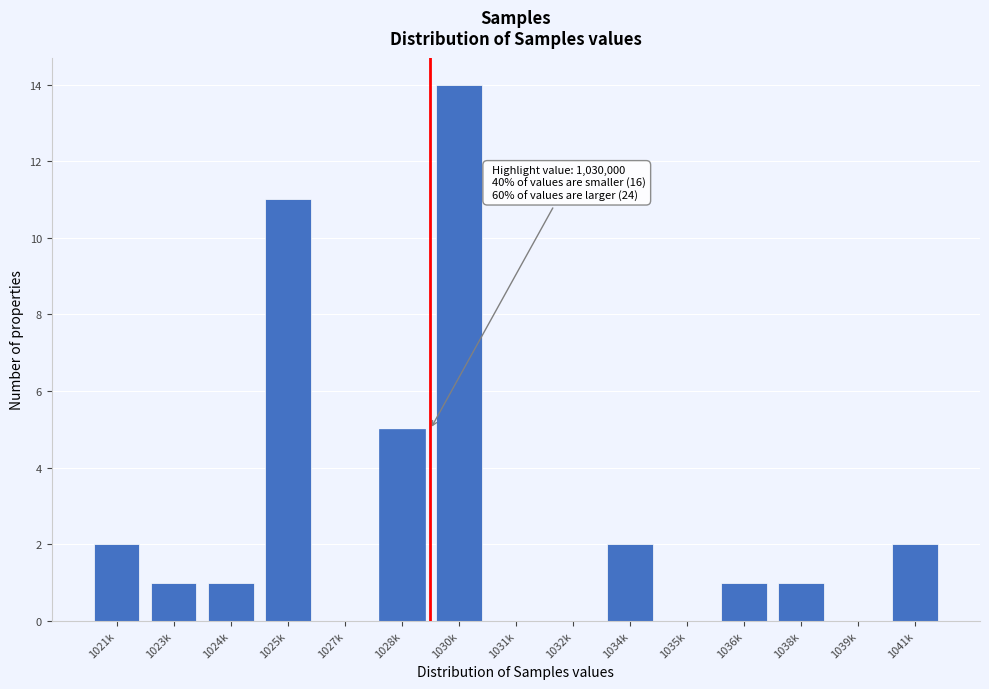

Reading right to left, what are all the values shown in this chart?

1041k=2	1039k=0	1038k=1	1036k=1	1035k=0	1034k=2	1032k=0	1031k=0	1030k=14	1028k=5	1027k=0	1025k=11	1024k=1	1023k=1	1021k=2